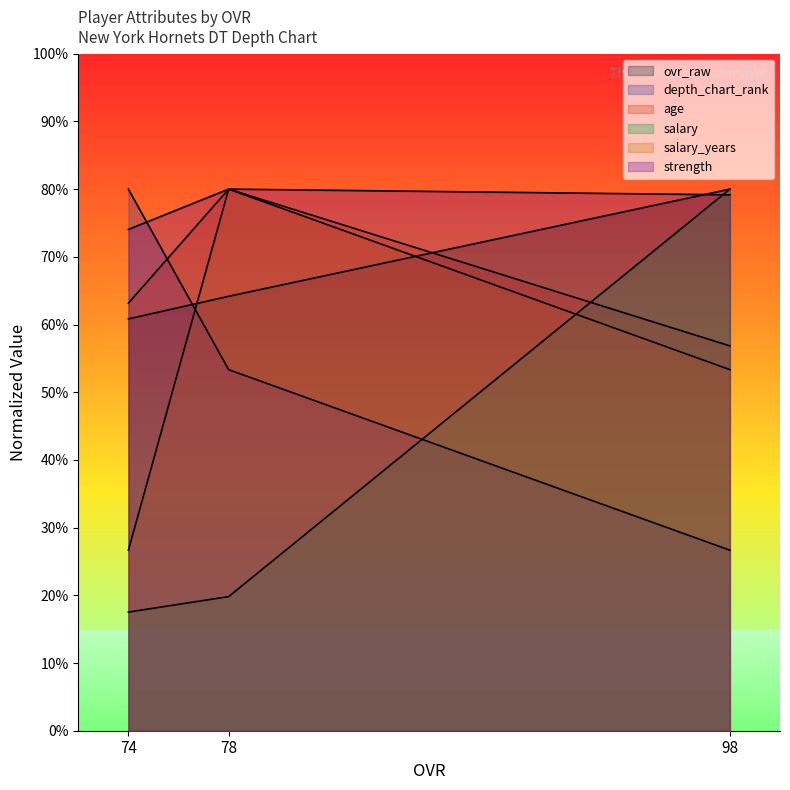

How many lines are shown in the chart?

6